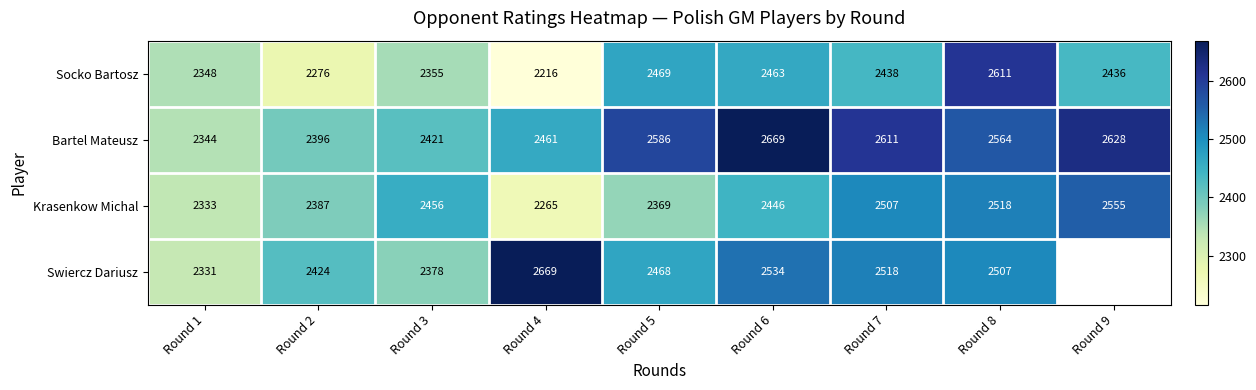

What is the minimum value shown in the chart?

2216.0